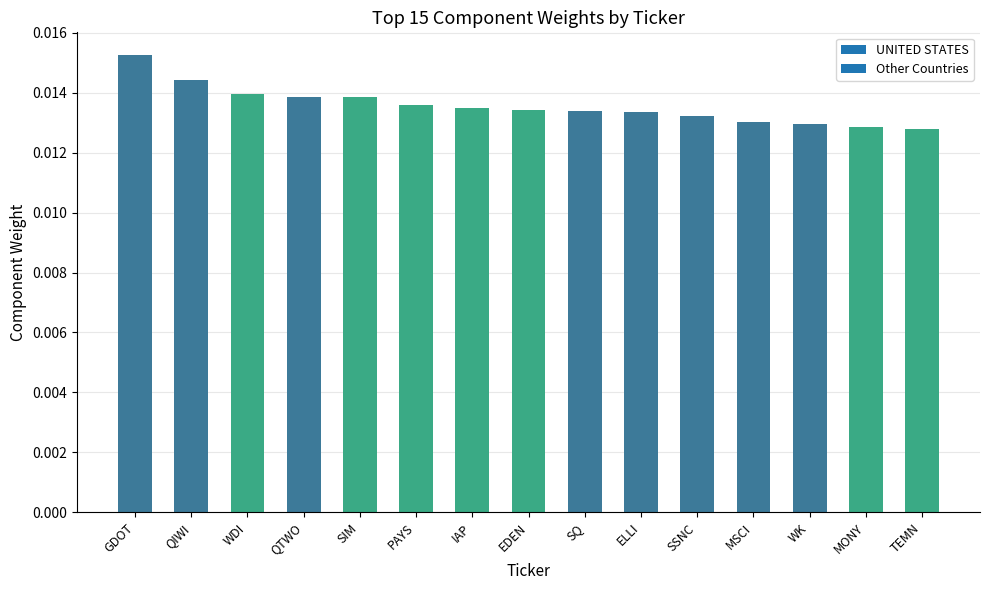

At which category does the chart reach its peak across all series?

GDOT